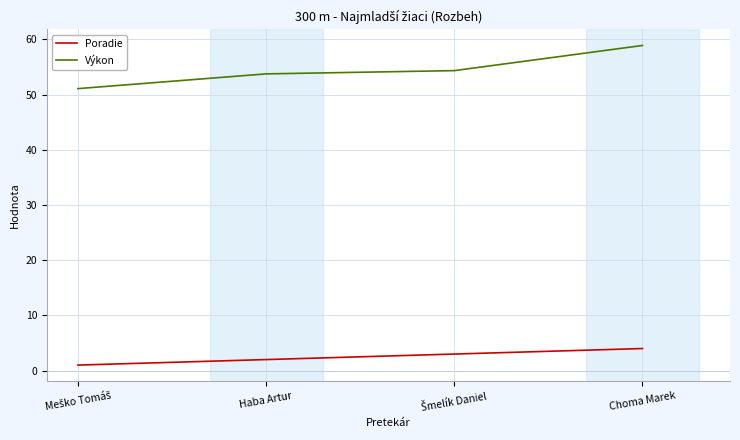

What is the difference between the maximum and second lowest values in the Poradie series?

2.0